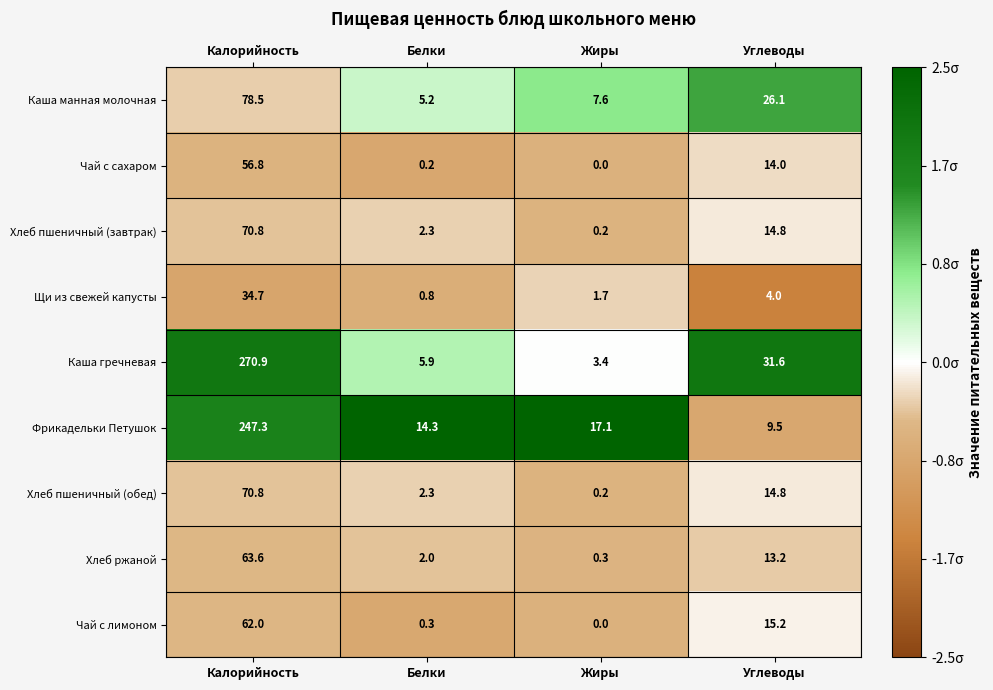

What is the difference between the maximum and minimum values in the Каша гречневая series?

267.5